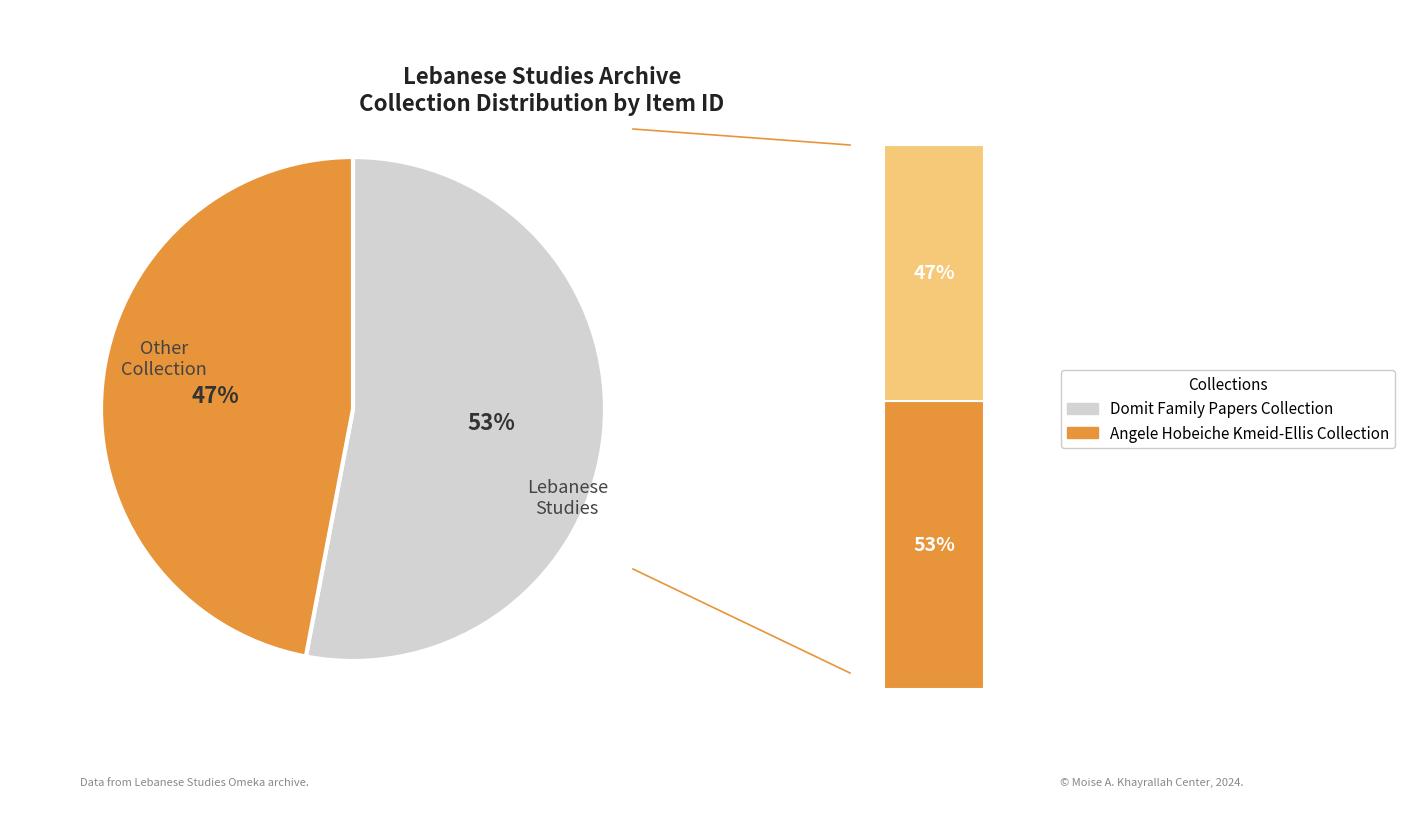

True or false: Angele Hobeiche Kmeid-Ellis Collection accounts for 39% of the total.

False